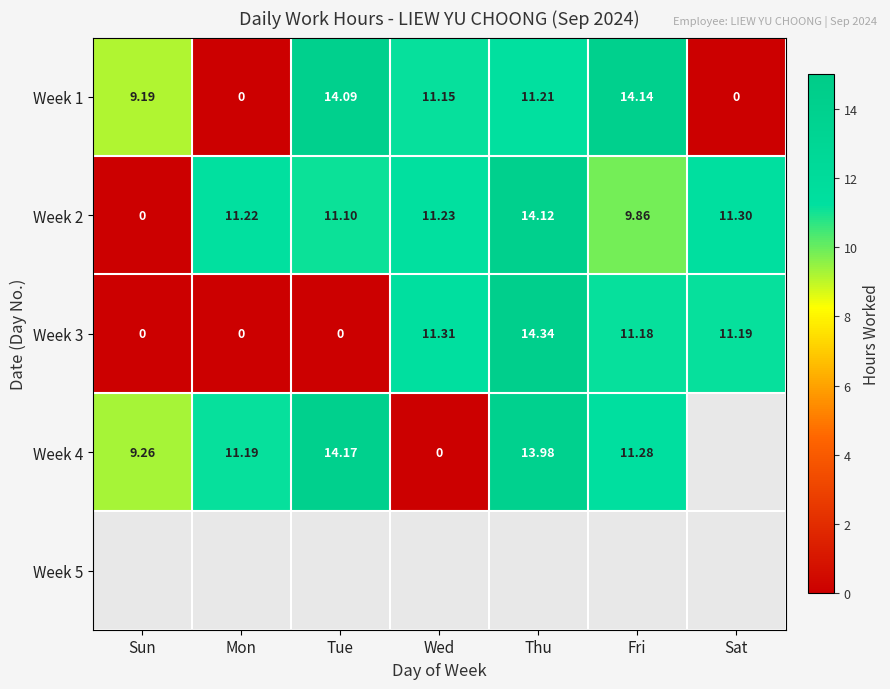

What is the difference between the maximum and minimum values in the Week 3 series?

14.3